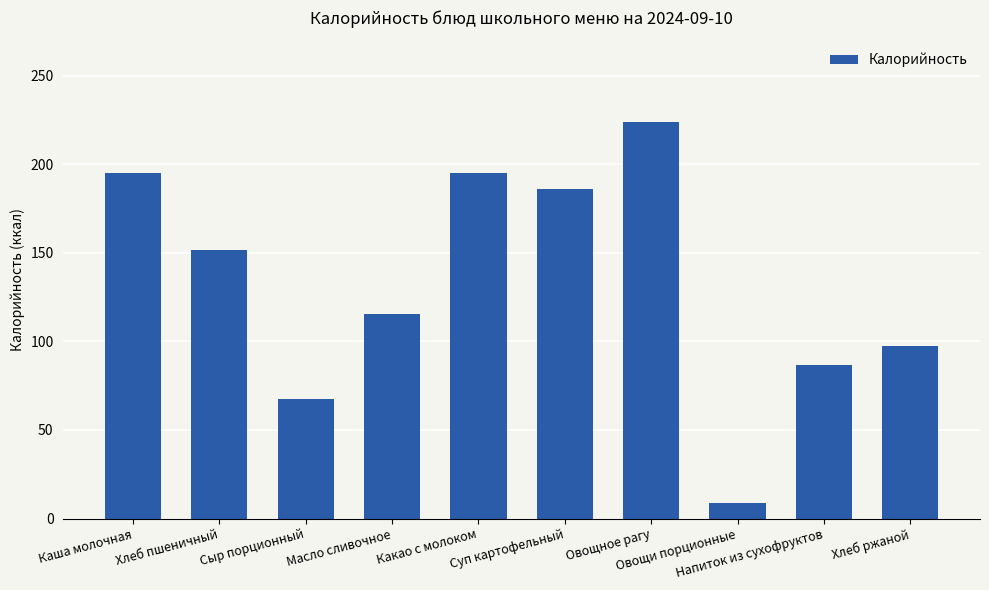

Which category has the lowest value across all series?

Овощи порционные